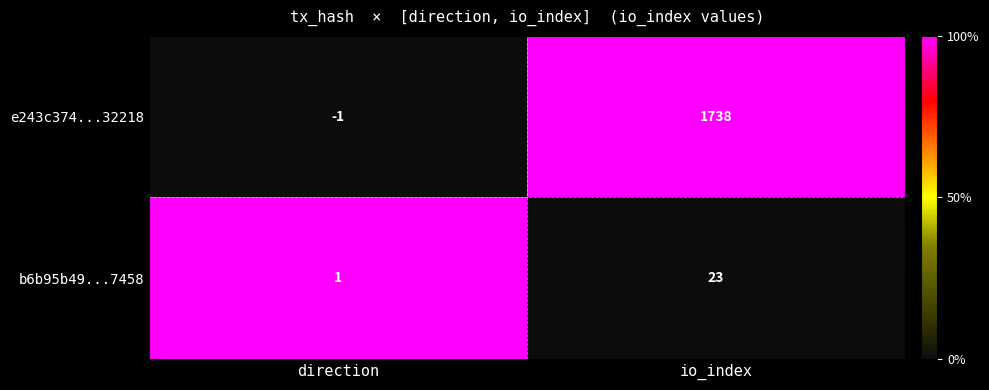

At which label does e243c374...32218 reach its minimum?

direction